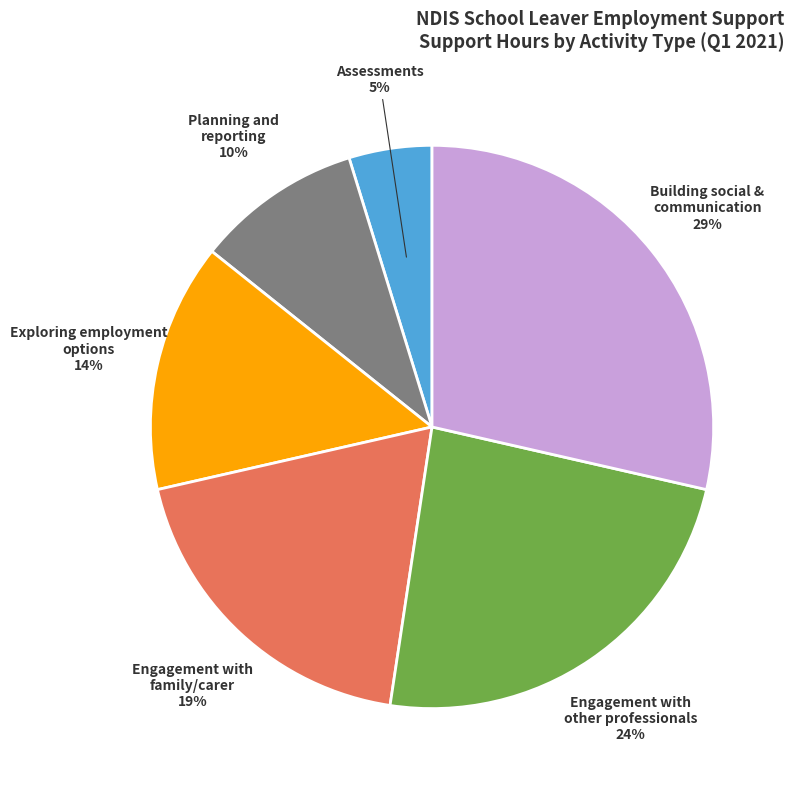

Combined, do Engagement with family/carer and Exploring employment options account for over 50%?

No